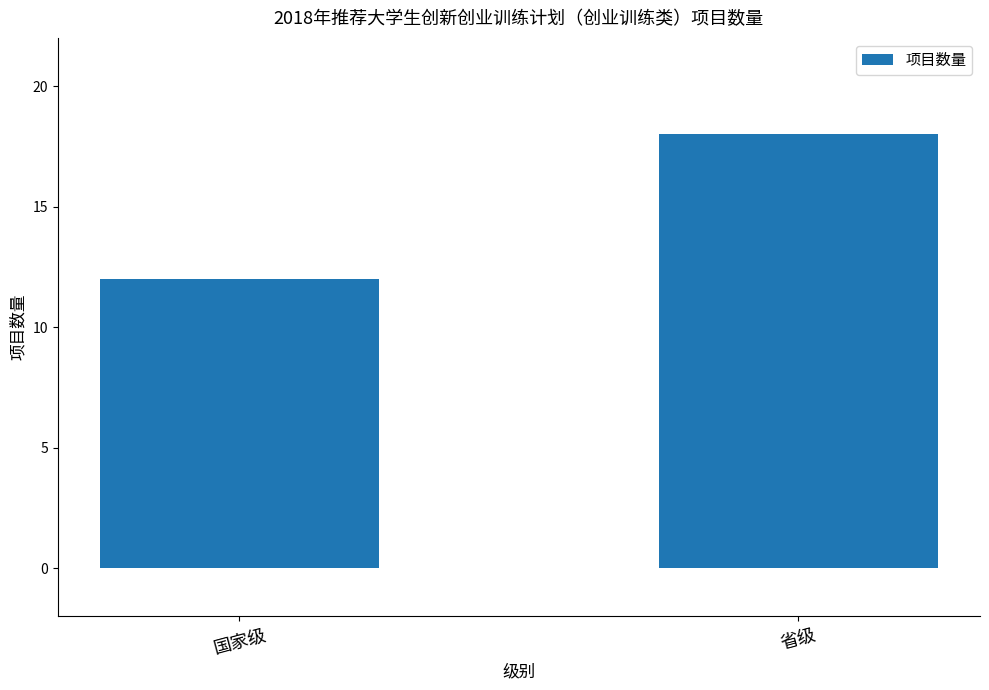

Reading left to right, what are all the values shown in this chart?

12	18